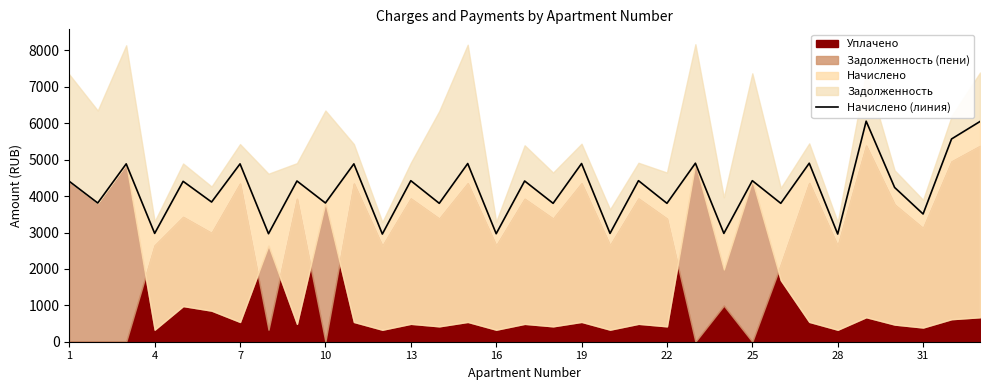

How many data points does each series have?

33